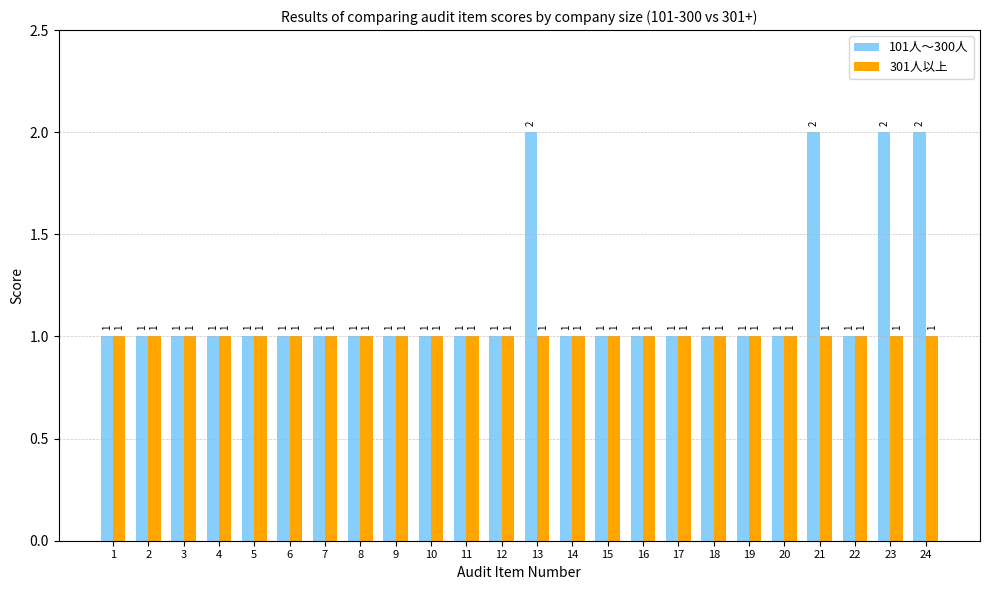

Are the bars horizontal?

No